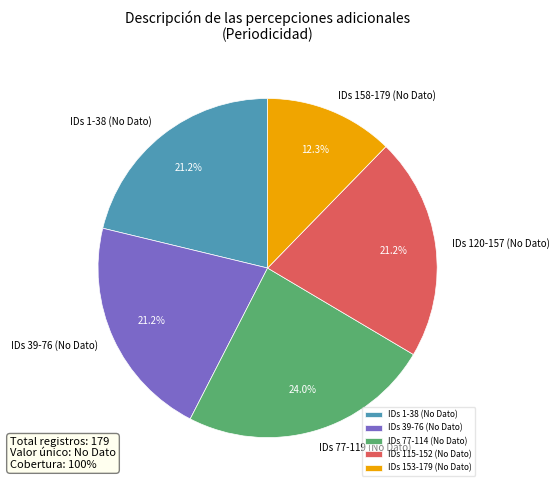

Approximately how many times larger is the value at IDs 39-76 (No Dato) compared to IDs 120-157 (No Dato)?

1.0